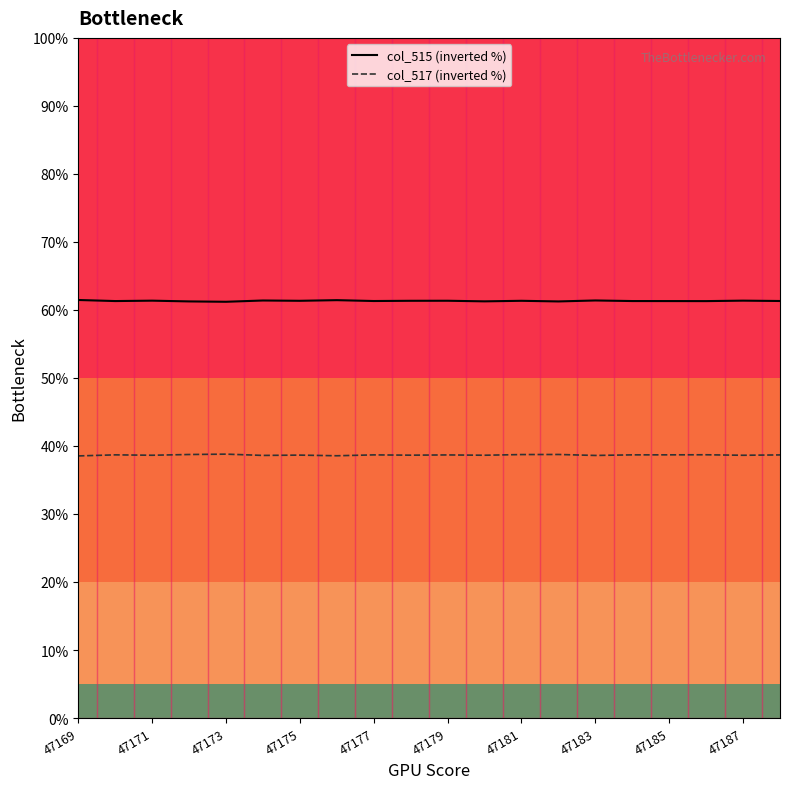

How many lines are shown in the chart?

2